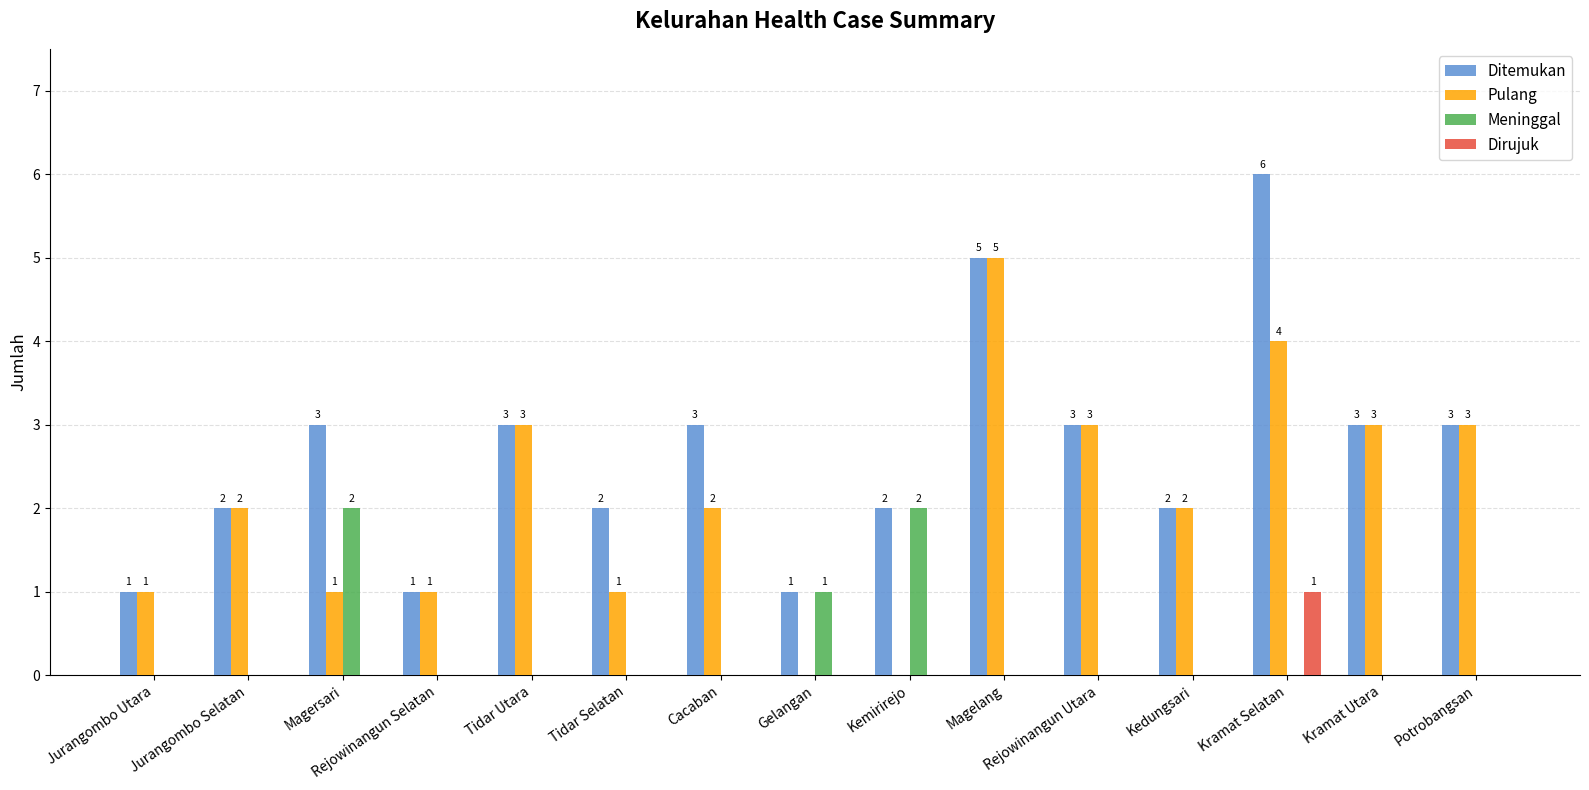

At which category is the sum across all series the highest?

Kramat Selatan